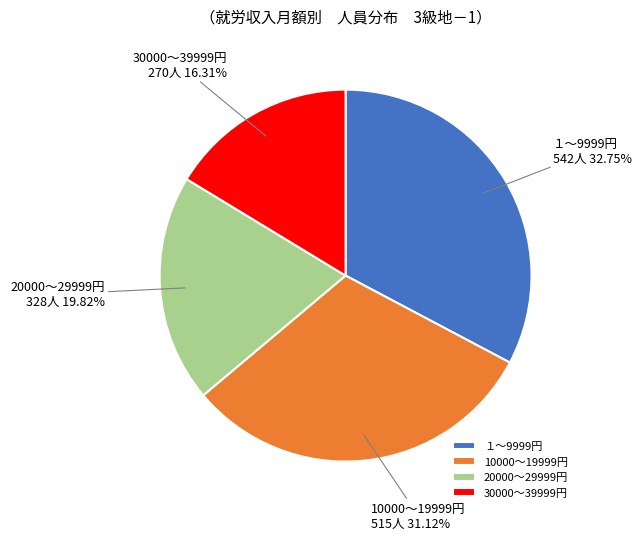

To the nearest percent, what percentage of the pie is 20000～29999円?

20%